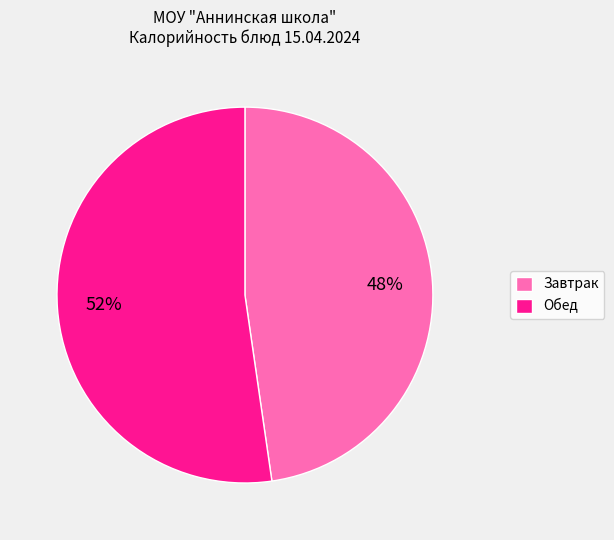

To the nearest percent, what is the average slice percentage?

50%